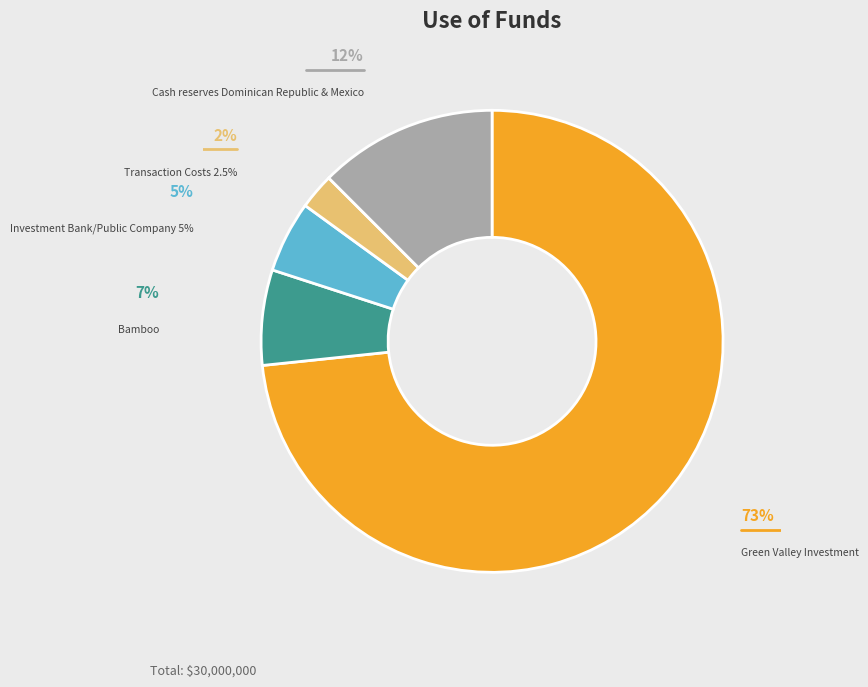

What percentage is the Green Valley Investment slice, to the nearest percent?

73%